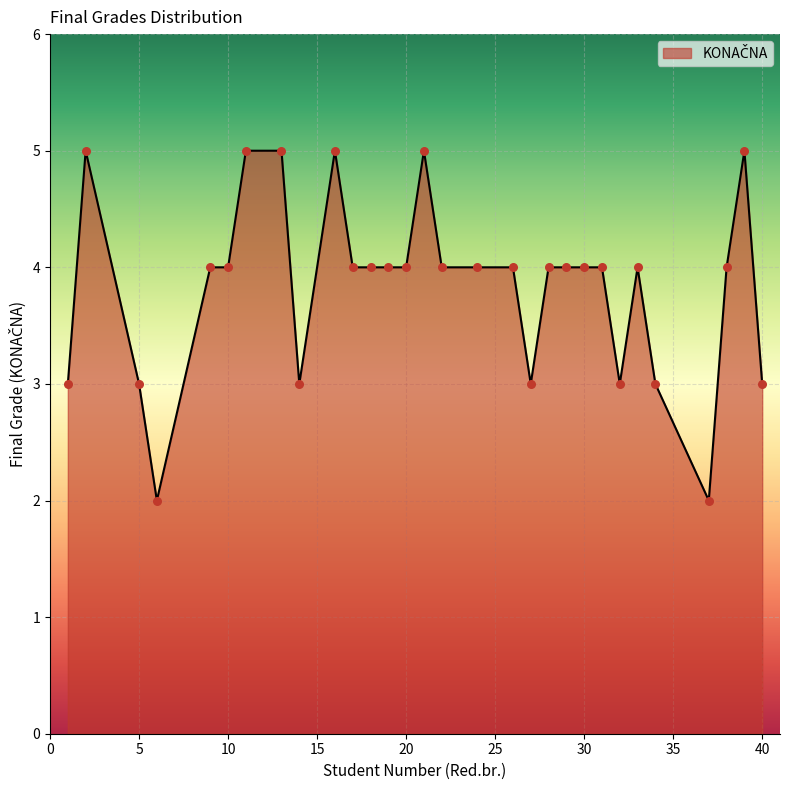

What is the difference between the maximum and minimum values?

3